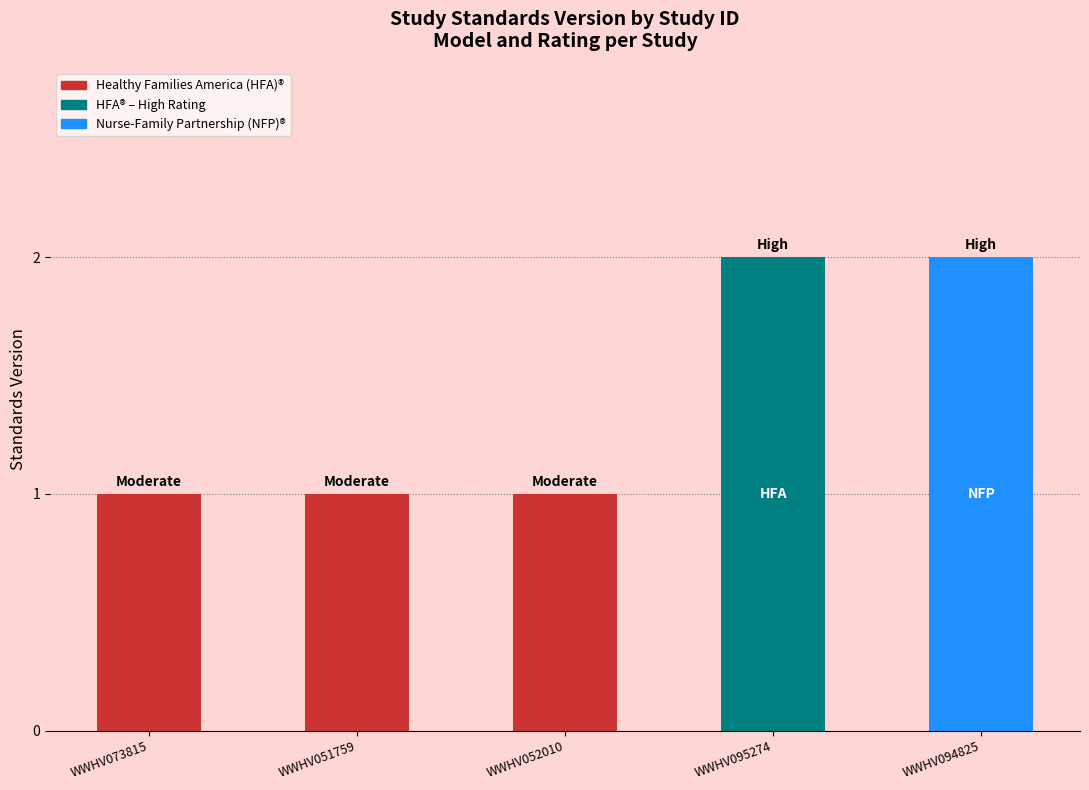

The value at WWHV073815 is 1. True or false?

True